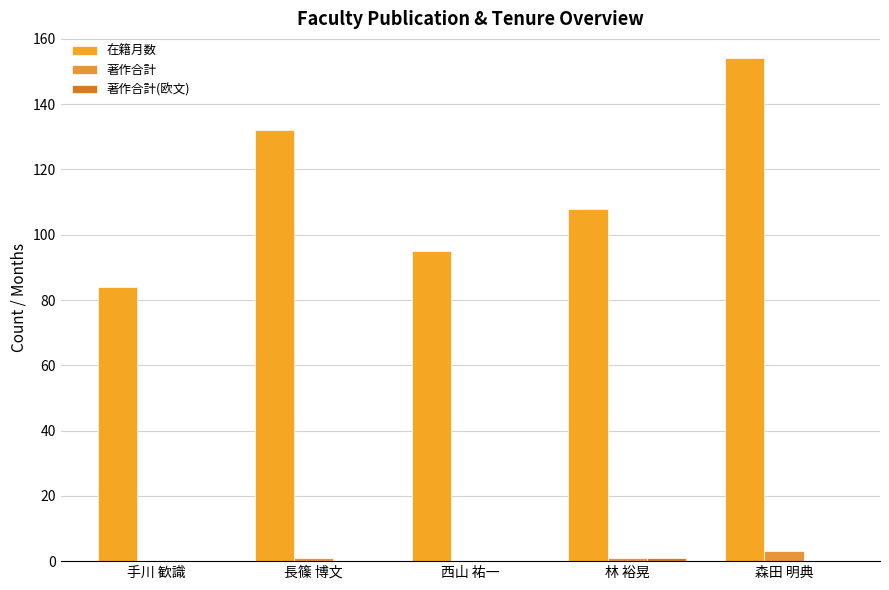

What is the total value across all series at 手川 歓識?

84